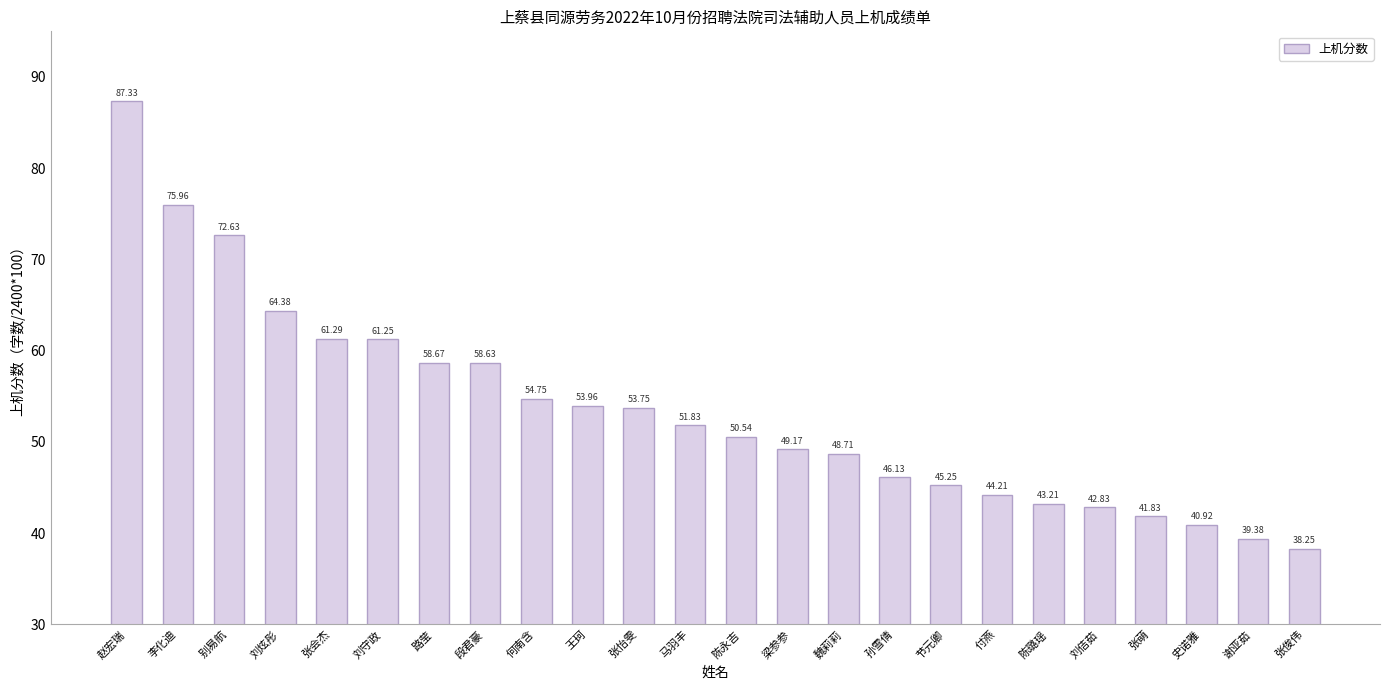

At which category does the chart reach its minimum across all series?

张俊伟